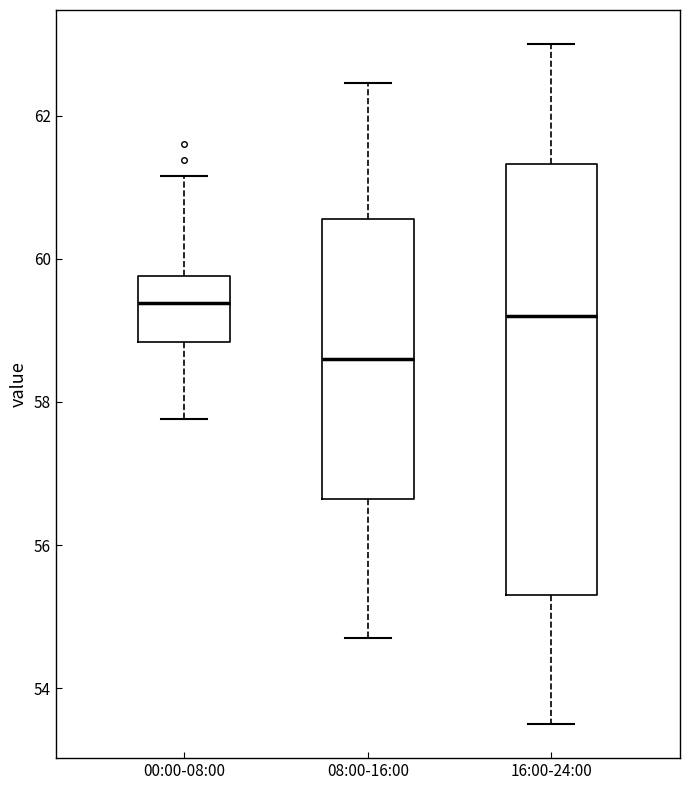

Which box is the tallest, from its lower edge to its upper edge?

16:00-24:00